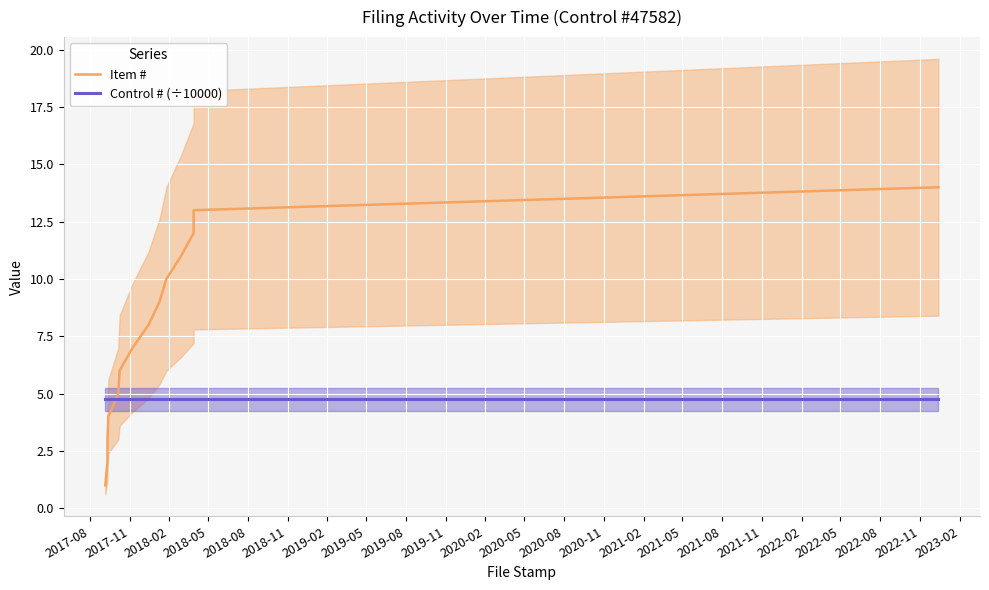

What is the label of the 11th point from the right?

2018-05